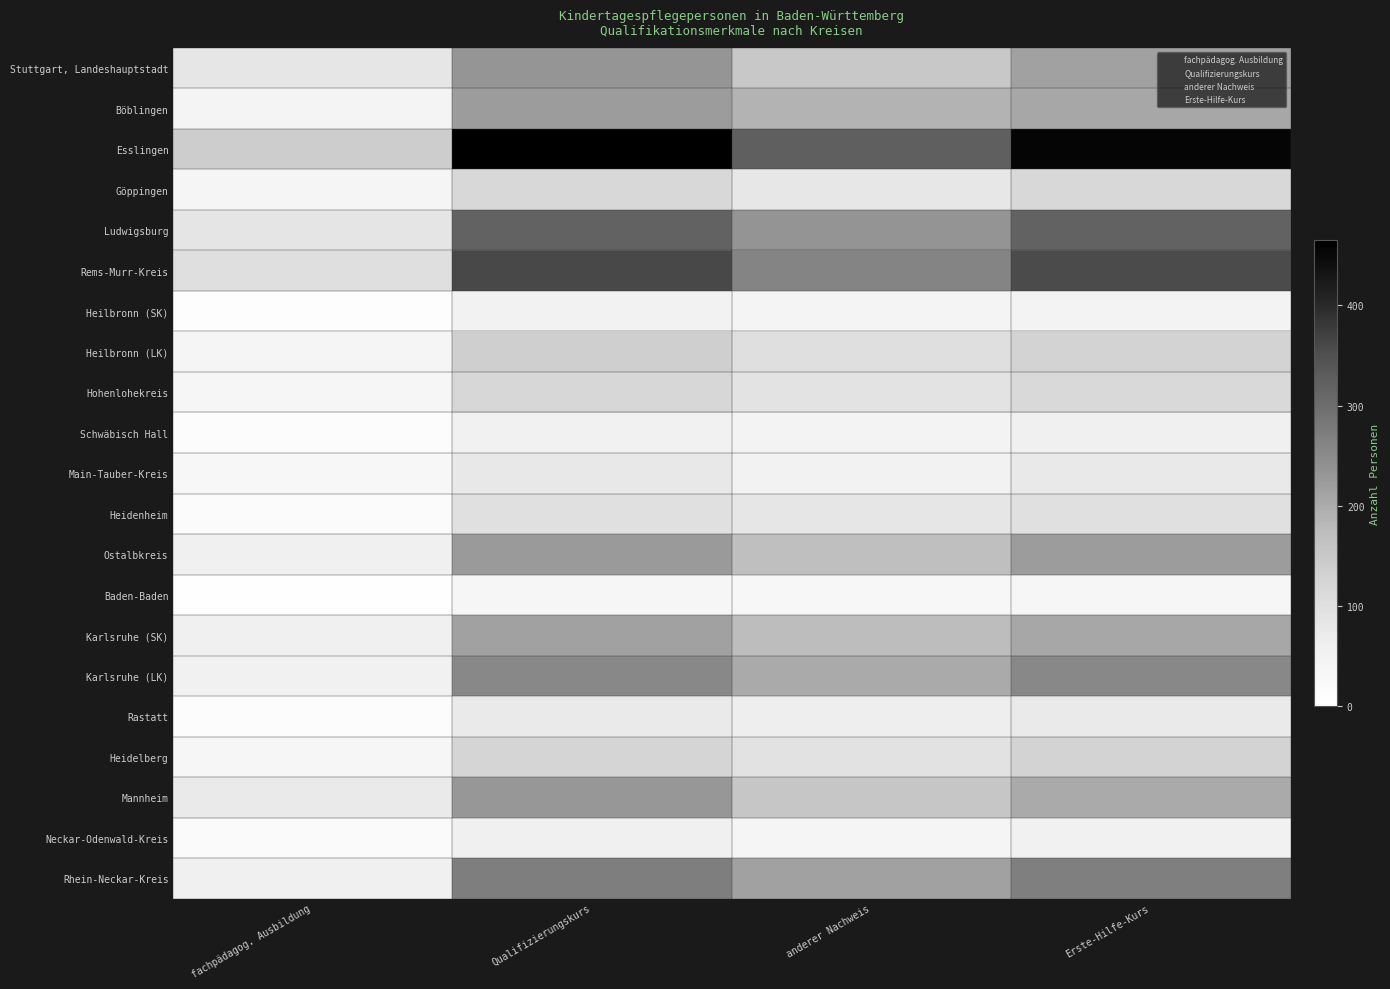

At which category does the chart reach its peak across all series?

Qualifizierungskurs